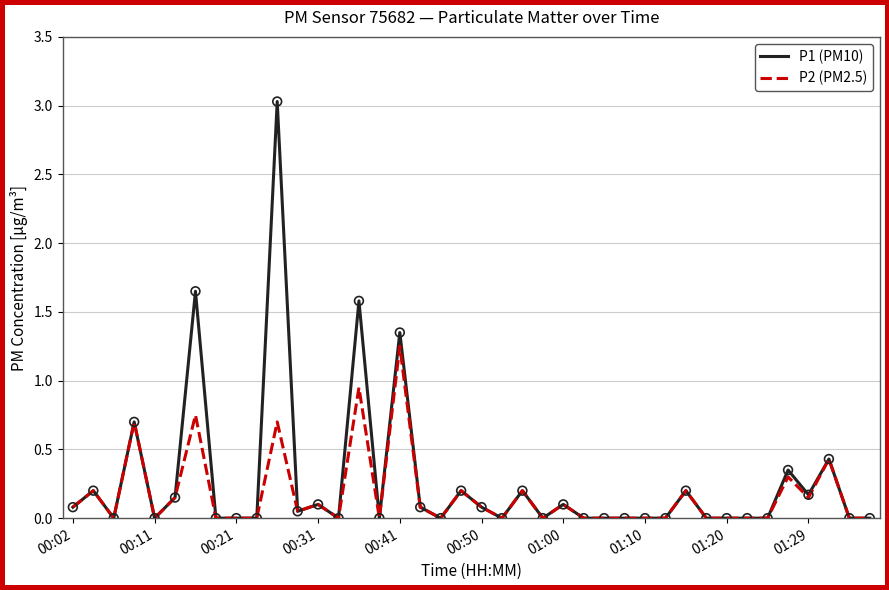

What is the maximum value for P1 (PM10)?

3.0